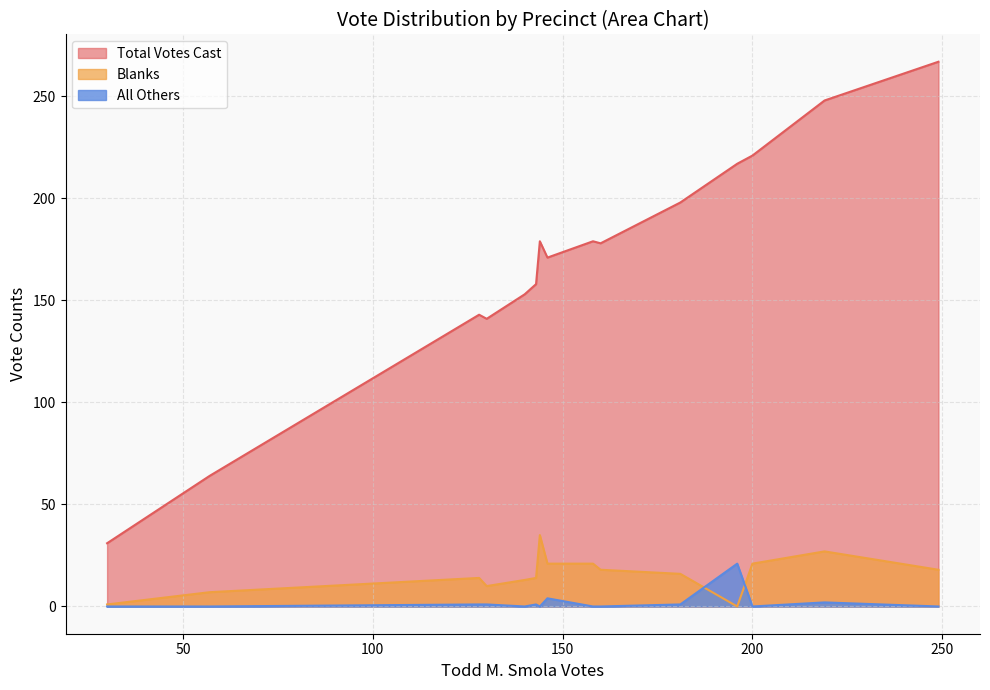

Reading left to right, list all the values displayed in this chart.

Total Votes Cast: Brimfield-1=267	Holland-1=158	Palmer-1=178	Palmer-1A=31	Palmer-2=198	Palmer-3=141	Palmer-4=153	Sturbridge-1=179	Sturbridge-2=217	Sturbridge-3=179	Wales-1=171	Ware-B=143	Ware-C=221	Warren-A=248	Warren-B=64
Blanks: Brimfield-1=18	Holland-1=14	Palmer-1=18	Palmer-1A=1	Palmer-2=16	Palmer-3=10	Palmer-4=13	Sturbridge-1=21	Sturbridge-2=0	Sturbridge-3=35	Wales-1=21	Ware-B=14	Ware-C=21	Warren-A=27	Warren-B=7
All Others: Brimfield-1=0	Holland-1=1	Palmer-1=0	Palmer-1A=0	Palmer-2=1	Palmer-3=1	Palmer-4=0	Sturbridge-1=0	Sturbridge-2=21	Sturbridge-3=0	Wales-1=4	Ware-B=1	Ware-C=0	Warren-A=2	Warren-B=0